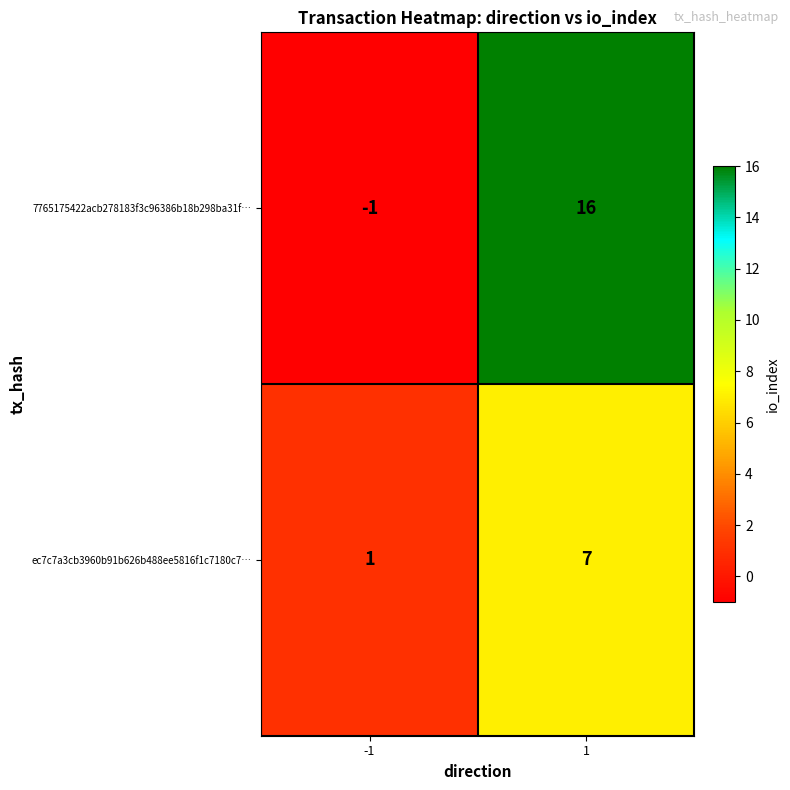

What is the total value across all series at 1?

23